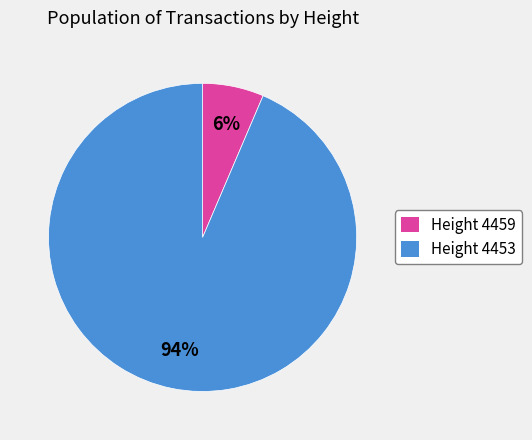

Which slice is the smallest?

Height 4459